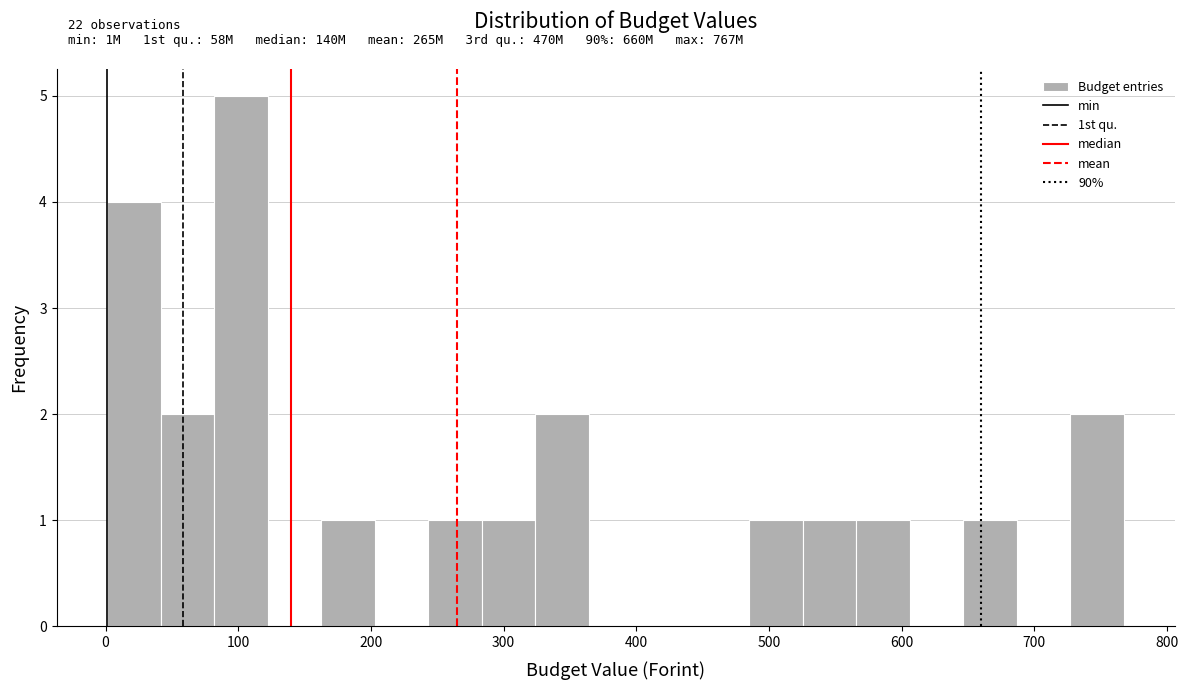

Over which range of the x-axis is the bar tallest?

80 to 120